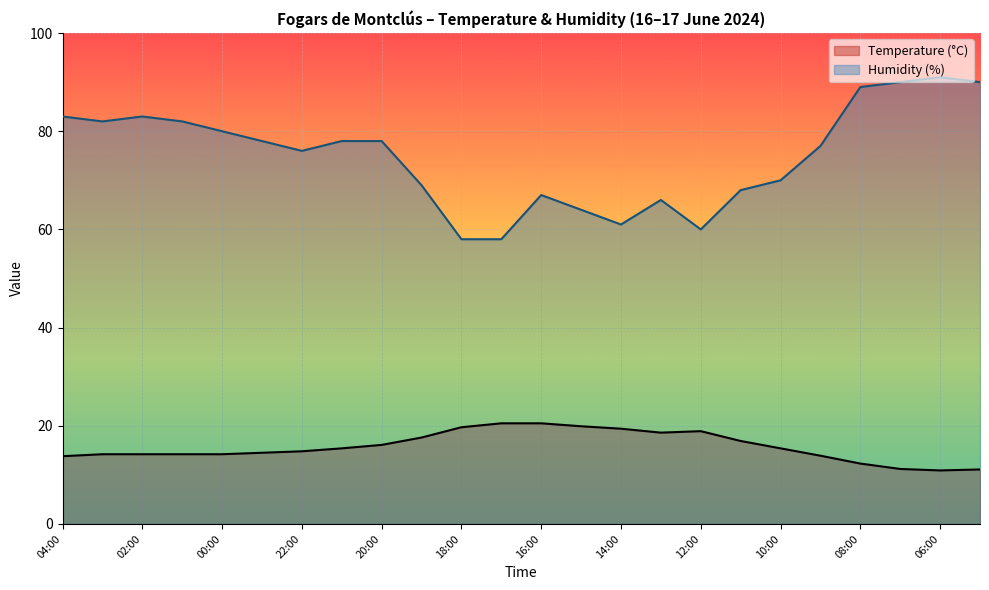

List the series in order of their peak value, lowest first.

Temperature (°C), Humidity (%)